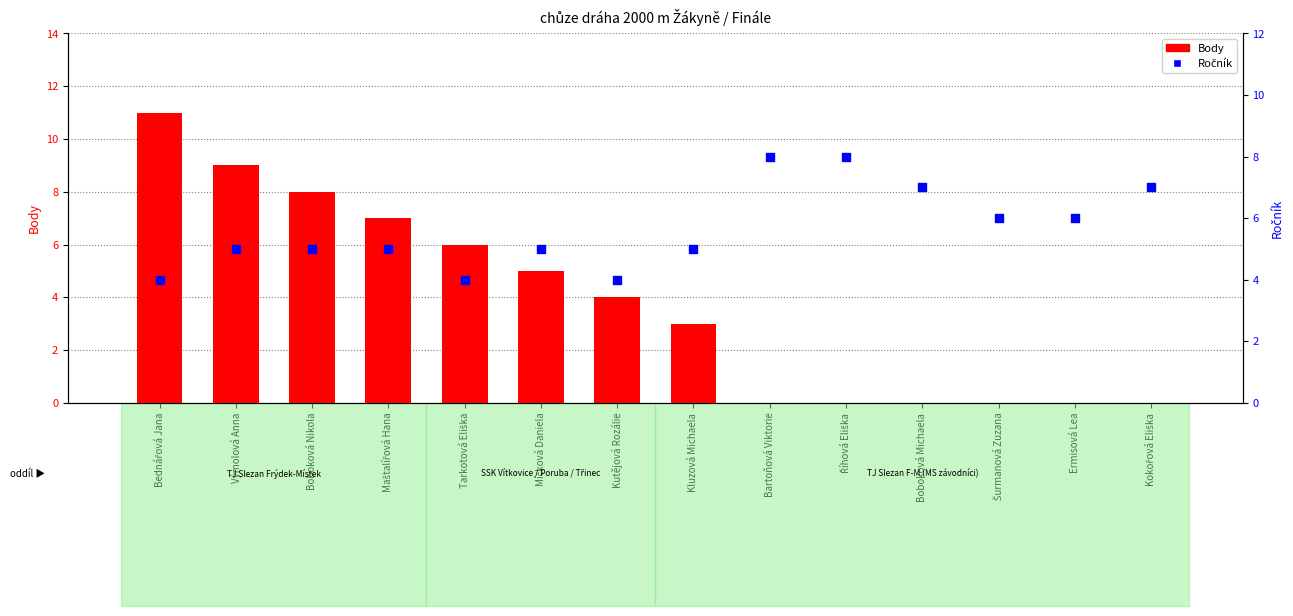

At which category is the sum across all series the highest?

Bednářová Jana